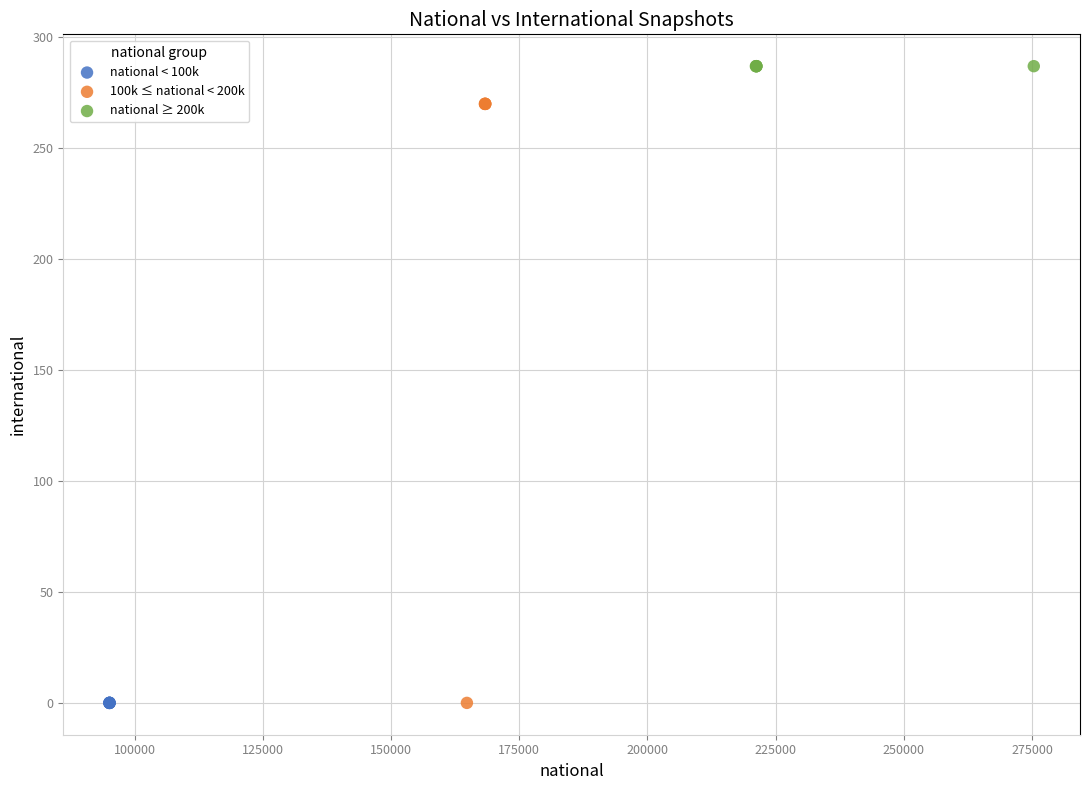

What are all the series names shown in the legend?

national < 100k, 100k ≤ national < 200k, national ≥ 200k